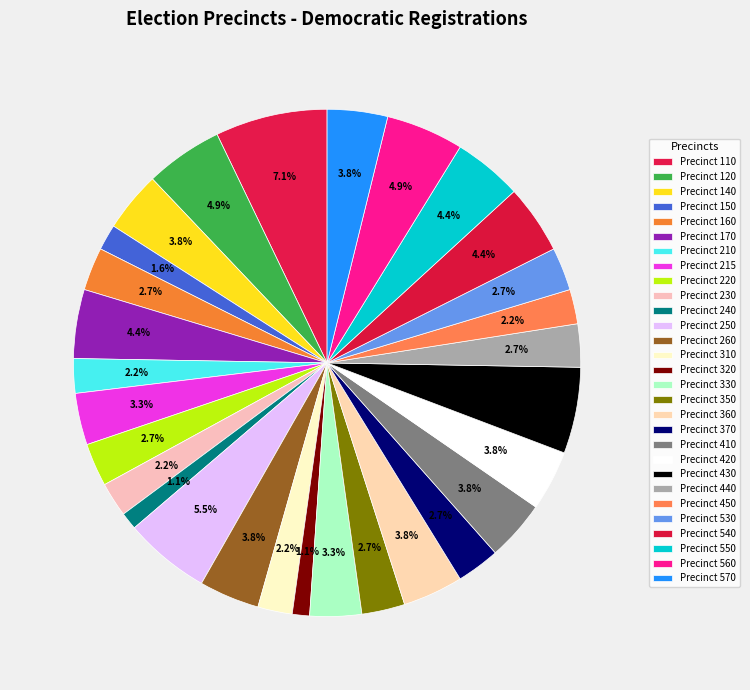

Which slice is the largest?

Precinct 110